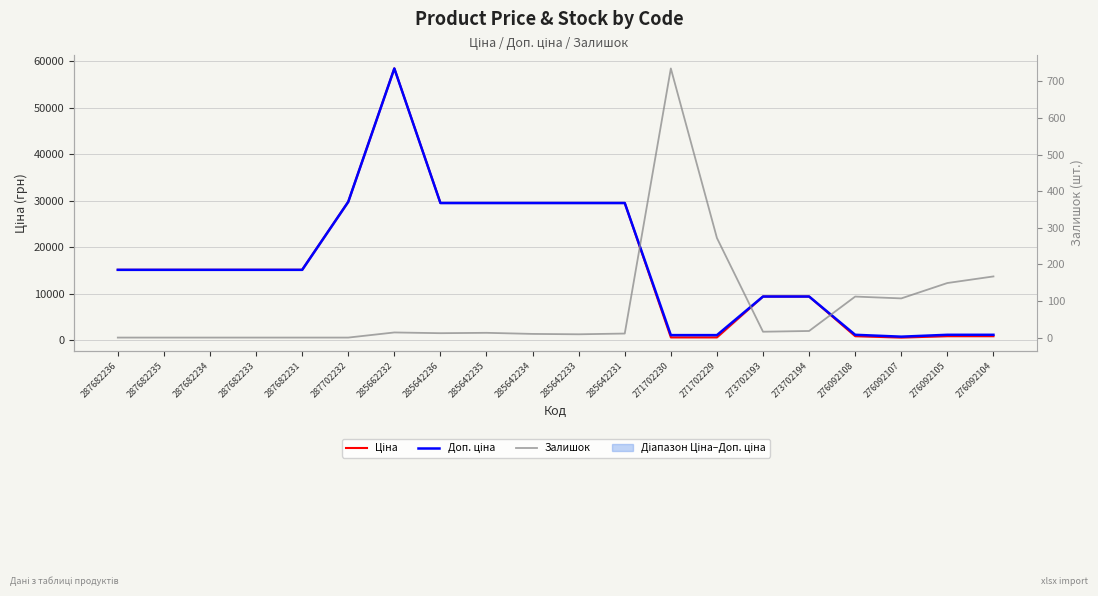

Which label corresponds to the largest value in the chart?

285662232